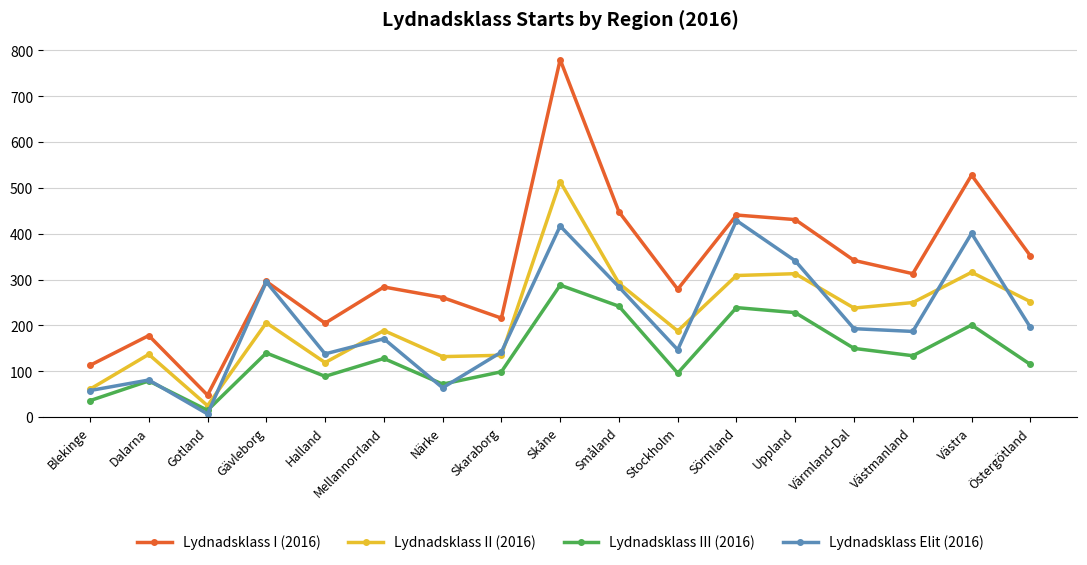

What is the difference between the second highest and minimum values in the Lydnadsklass II (2016) series?

291